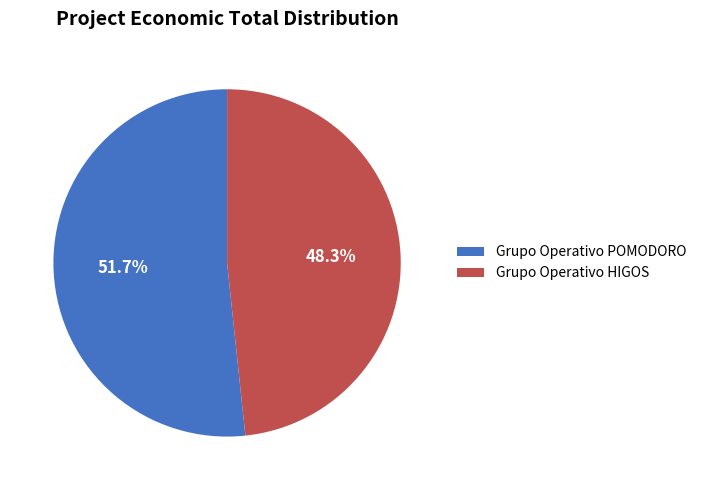

How much of the chart is everything except Grupo Operativo HIGOS?

51.7%